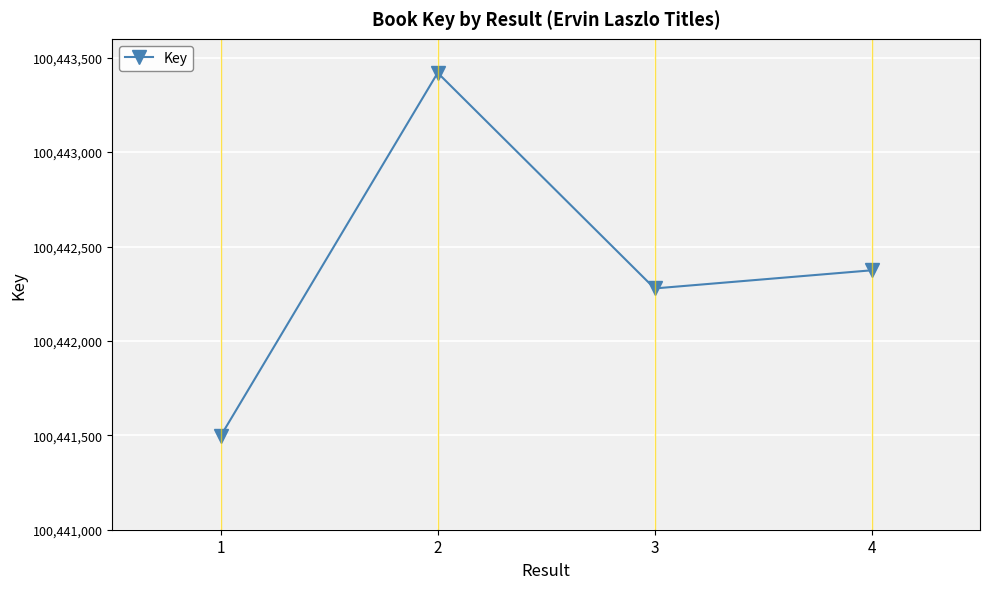

What is the value of the 3rd point from the left?

100442278